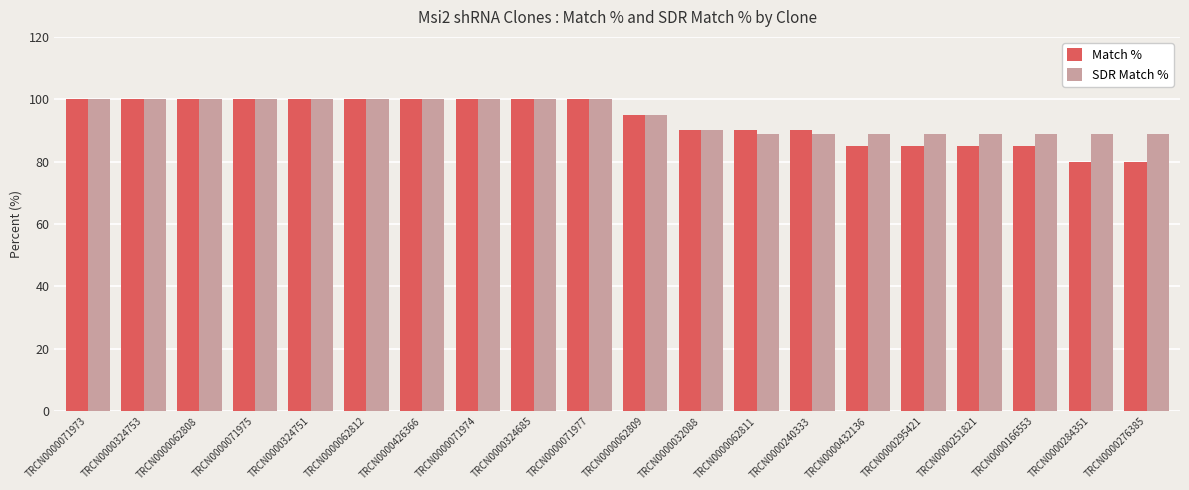

Which series has the largest range (max minus min)?

Match %